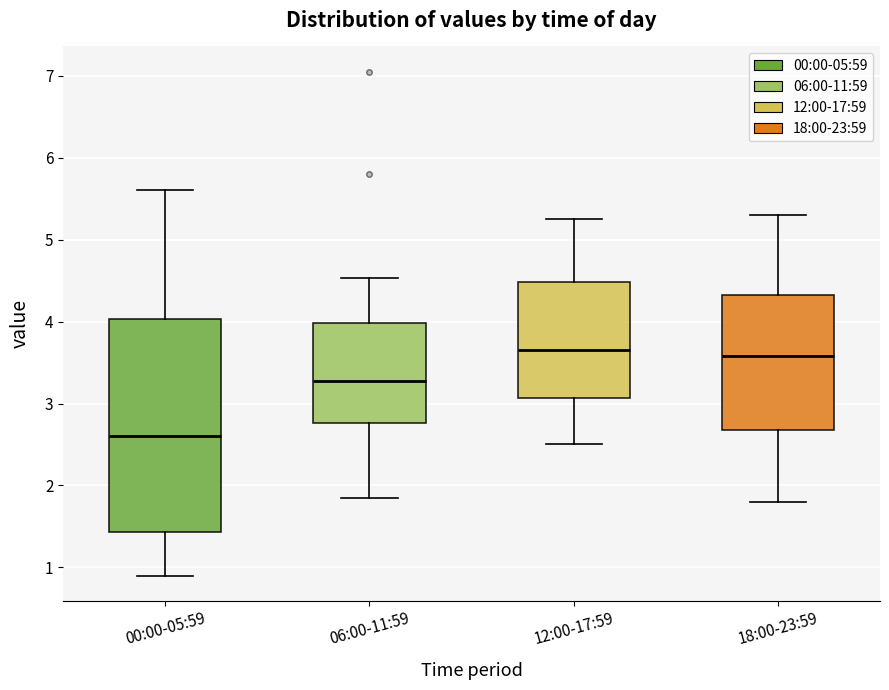

Where does the upper whisker of the box for 06:00-11:59 end on the y-axis? The values are not printed on the chart, so give them approximately, as read against the axis.

4.5